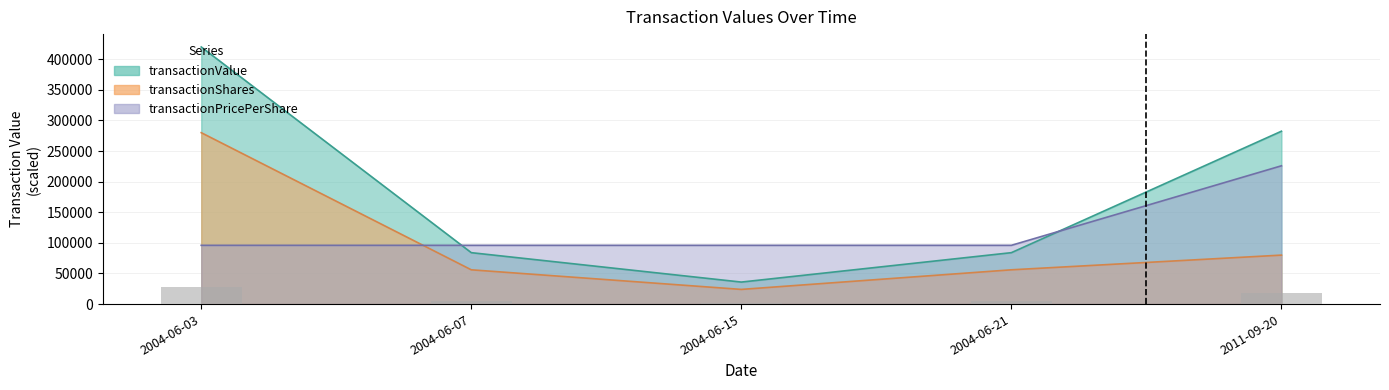

Which label corresponds to the largest value in the chart?

2004-06-03